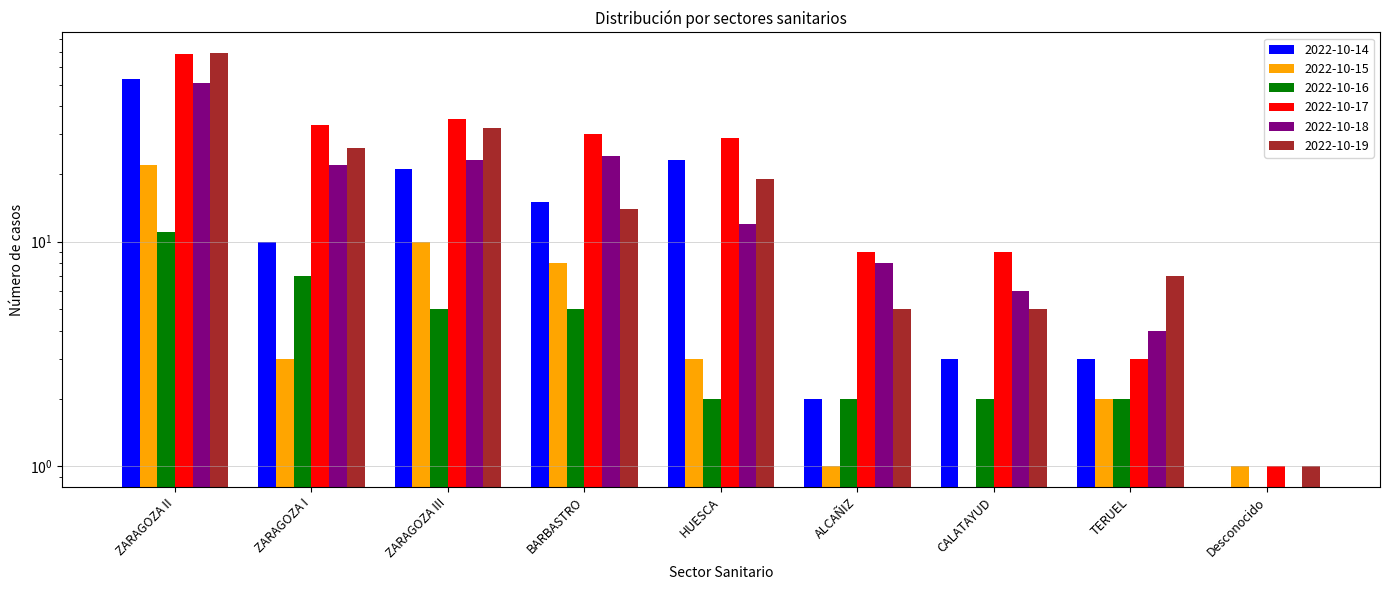

How many data points in 2022-10-18 are less than 12?

4